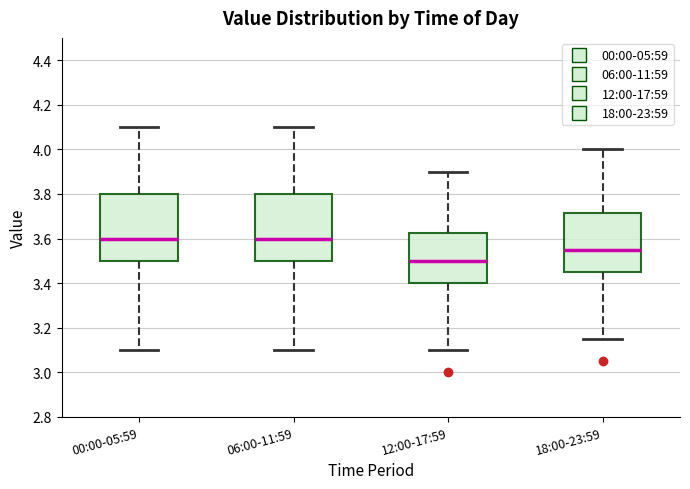

Where does the upper whisker of the box for 12:00-17:59 end on the y-axis? The values are not printed on the chart, so give them approximately, as read against the axis.

3.90